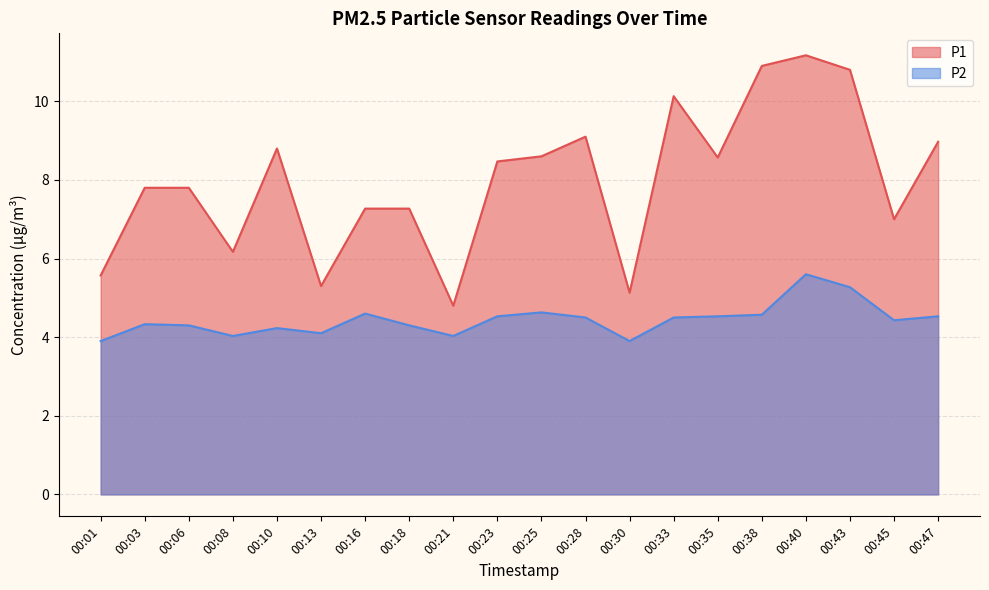

At which category is the sum across all series the highest?

00:40